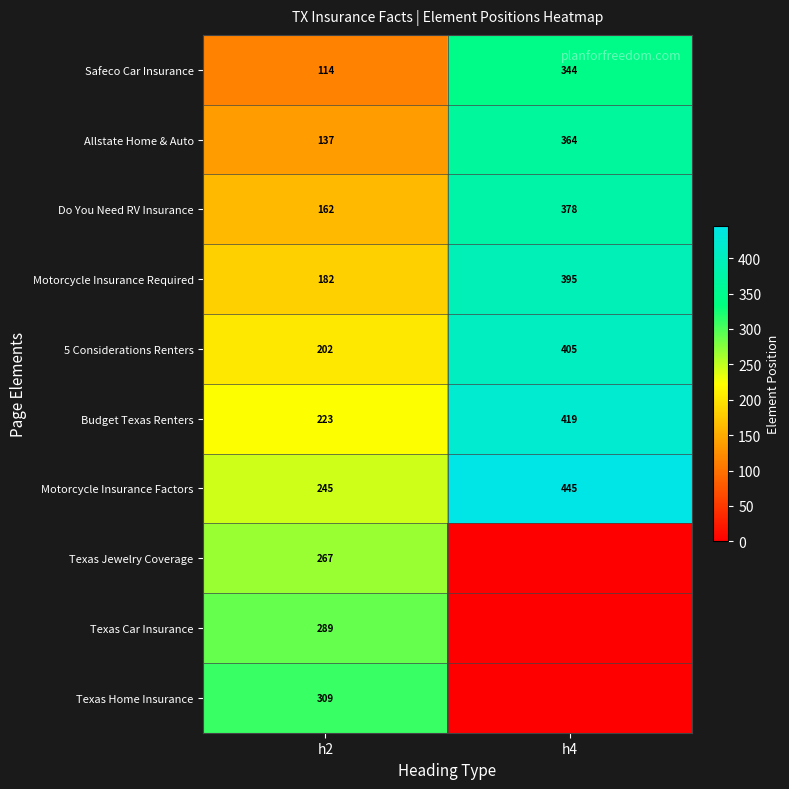

Rank the categories by Safeco Car Insurance value from lowest to highest.

h2, h4